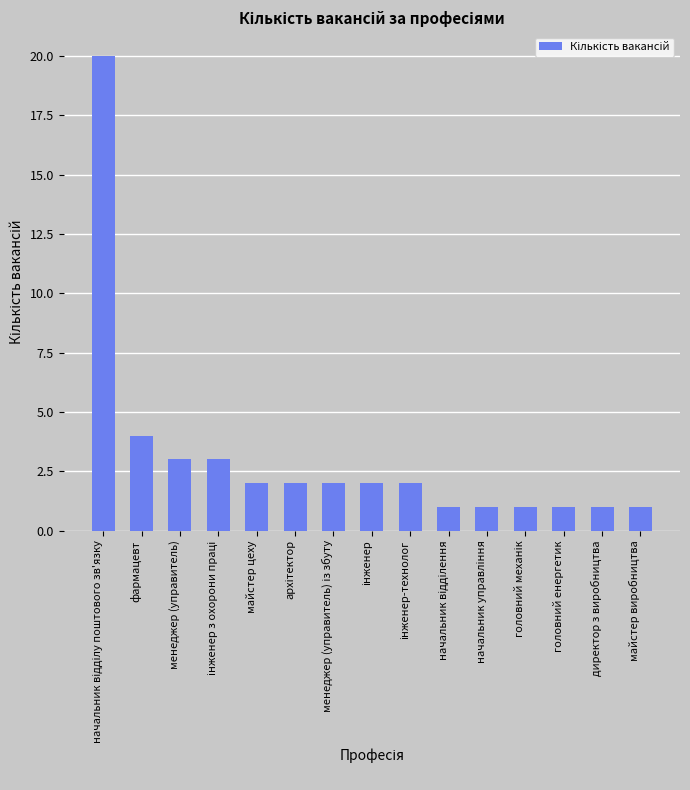

What is the average value?

3